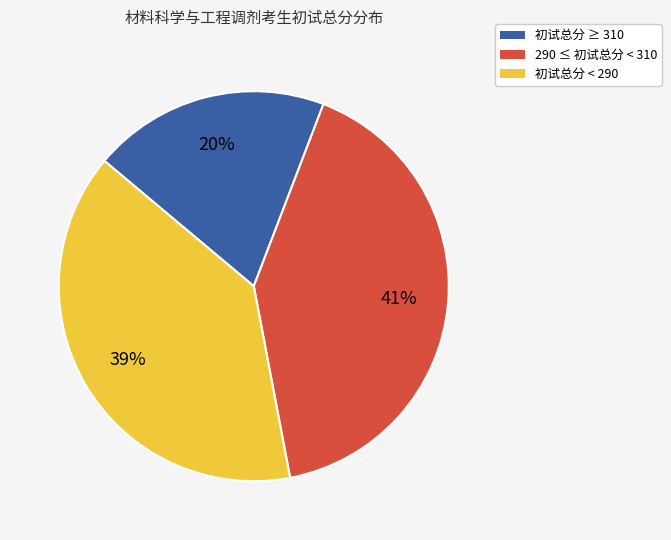

Is there any slice that represents more than half of the pie?

No